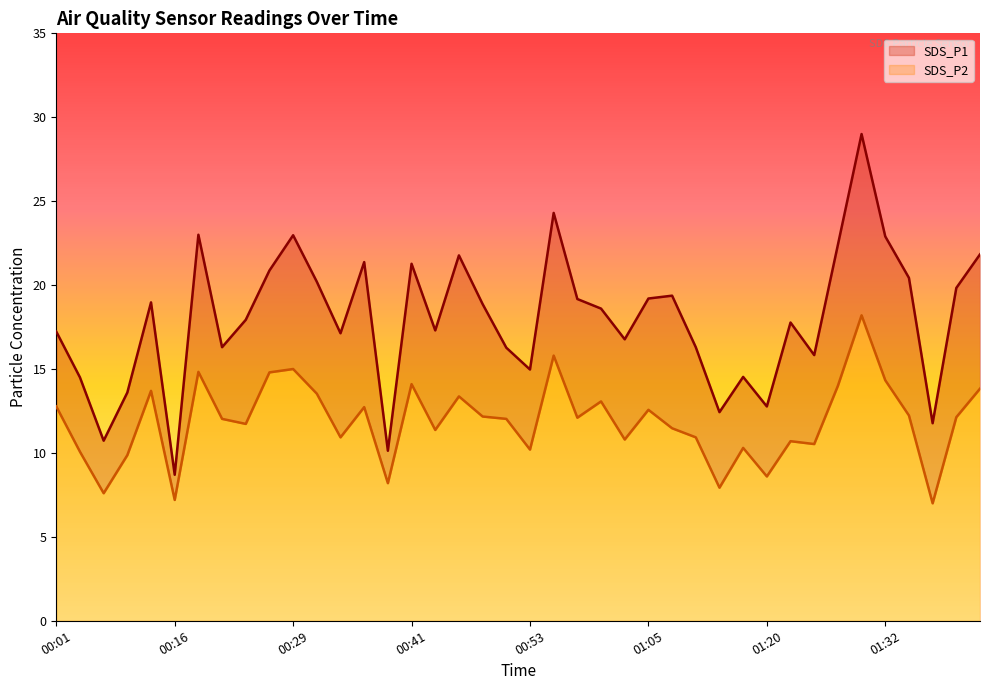

Which series has the largest total across all categories?

SDS_P1